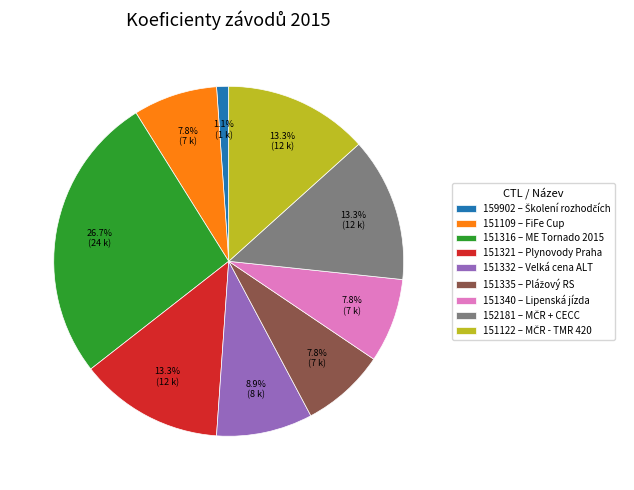

How many segments does this pie chart have?

9